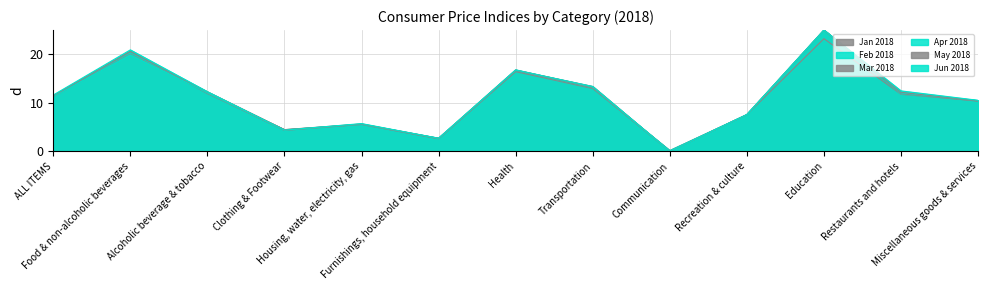

True or false: May 2018 and Feb 2018 cross at least once.

True